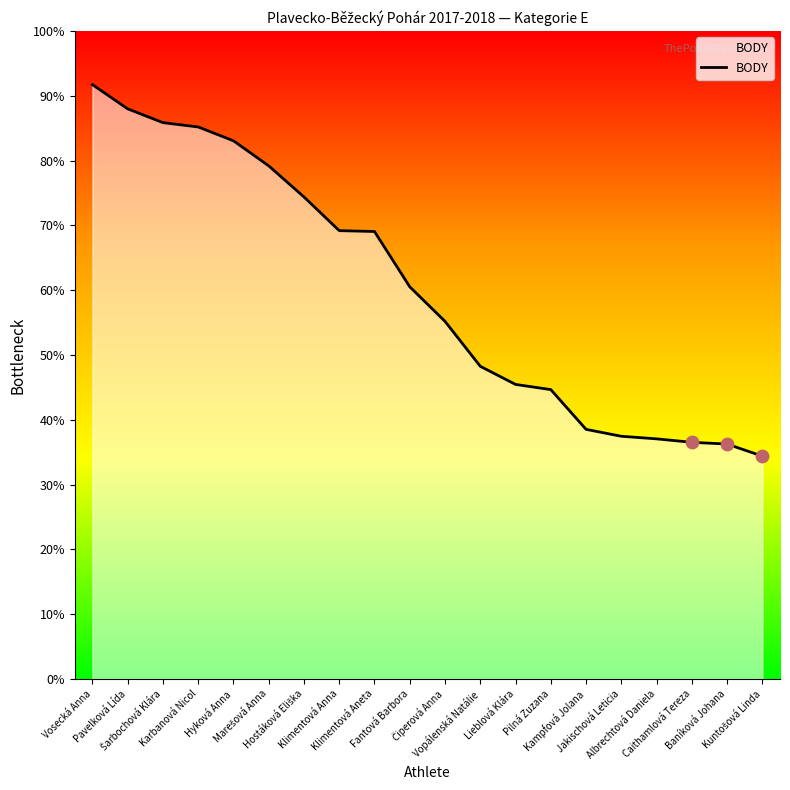

Between Karbanová Nicol and Pavelková Lída, which is larger?

Pavelková Lída